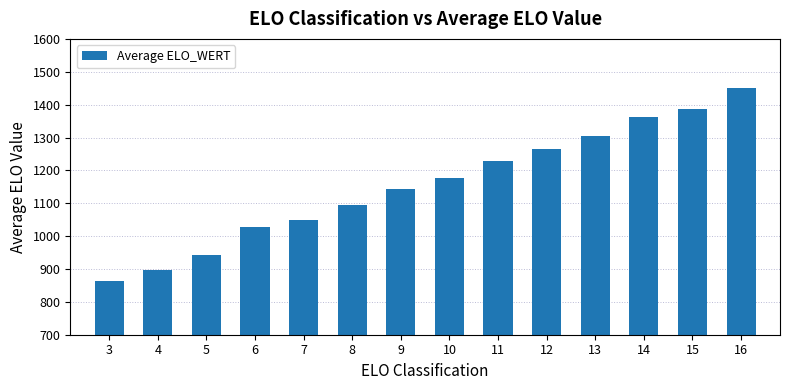

What is the value of the 4th bar from the left?

1029